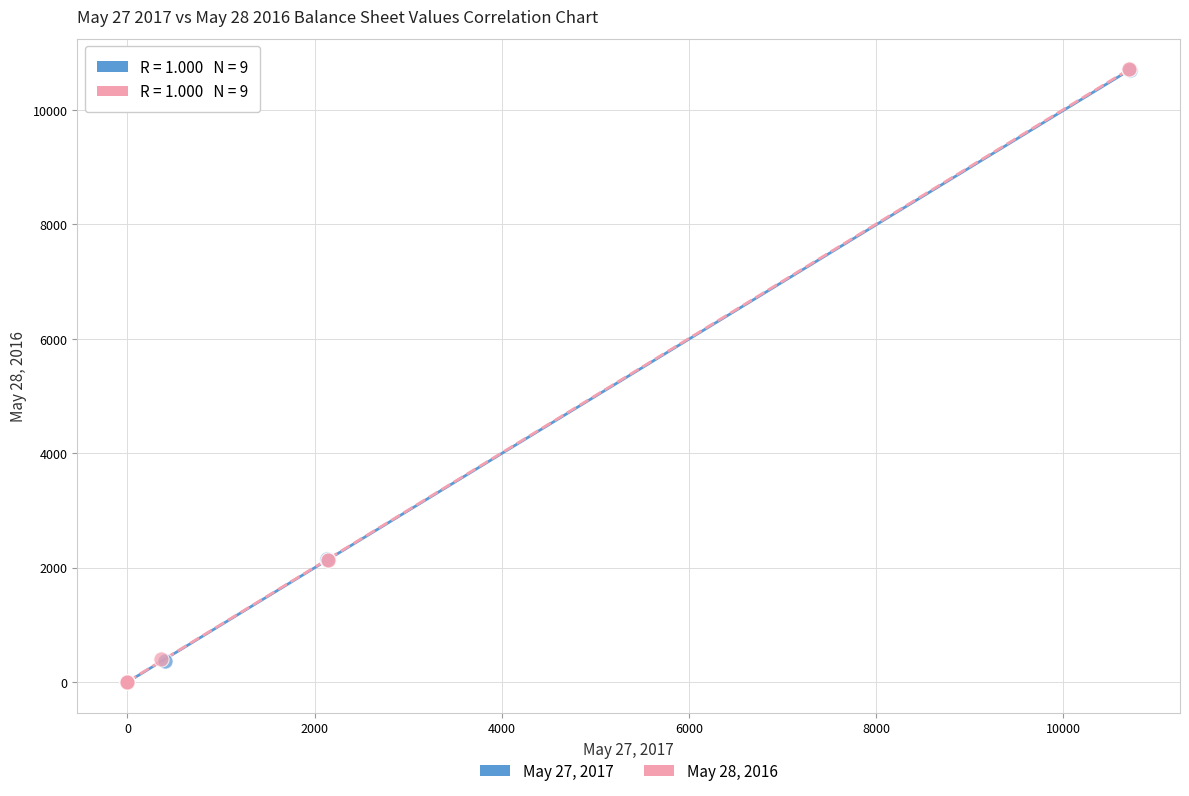

What are all the series names shown in the legend?

May 27, 2017, May 28, 2016